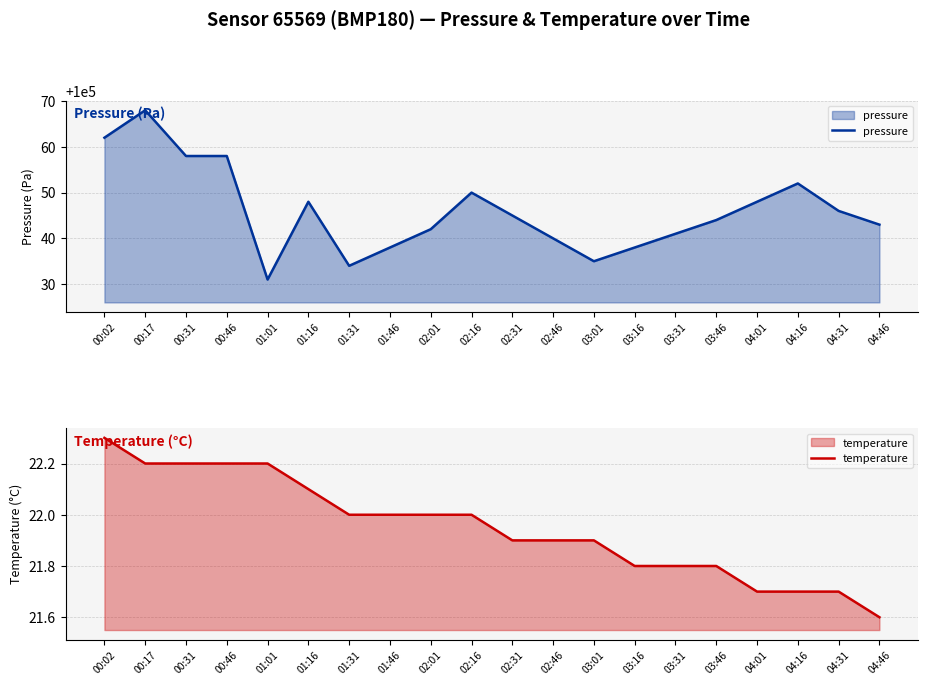

What is the maximum value for pressure?

100068